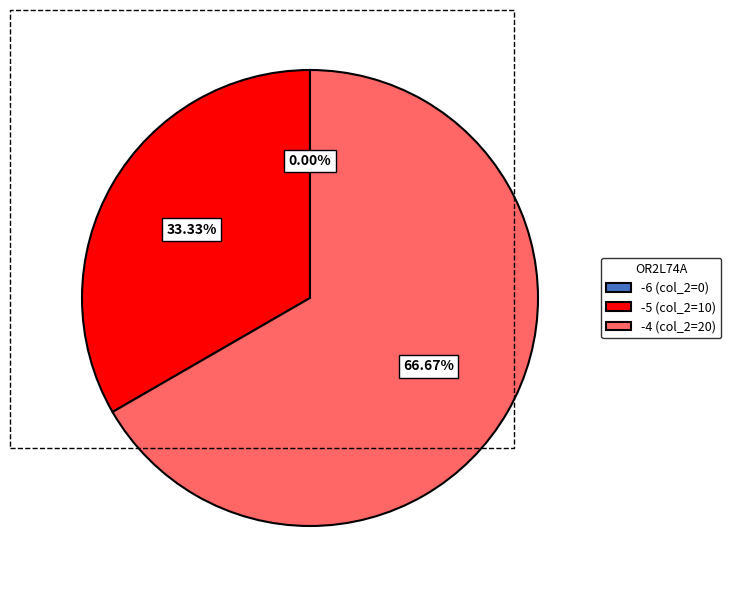

Rank the categories by value from lowest to highest.

-6, -5, -4